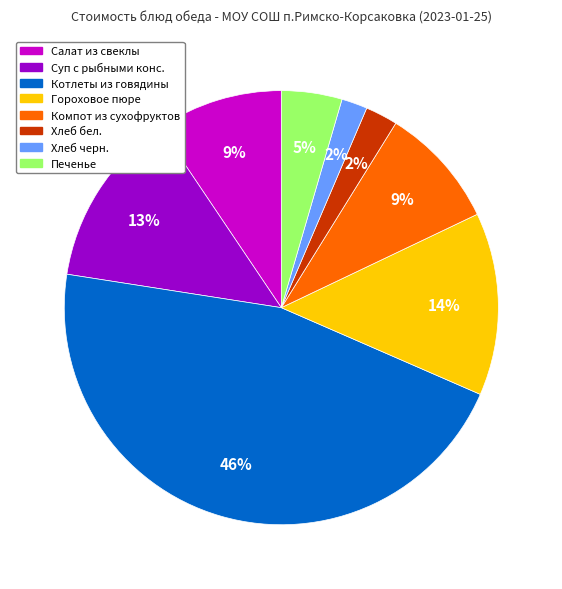

Is there a majority slice in this chart?

No